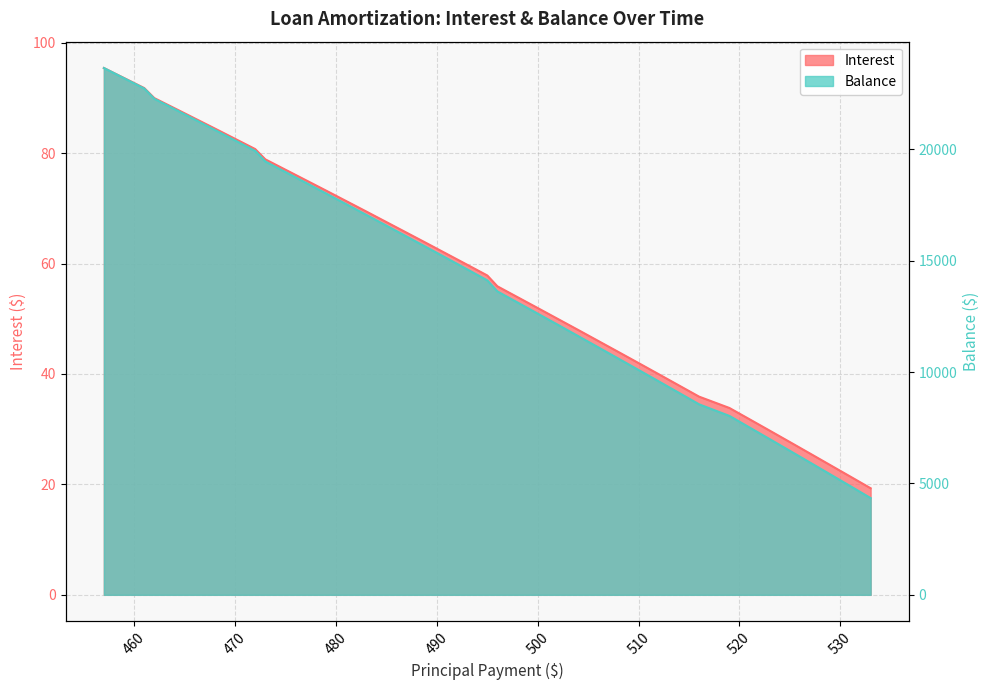

What are all the series names shown in the legend?

Interest, Balance